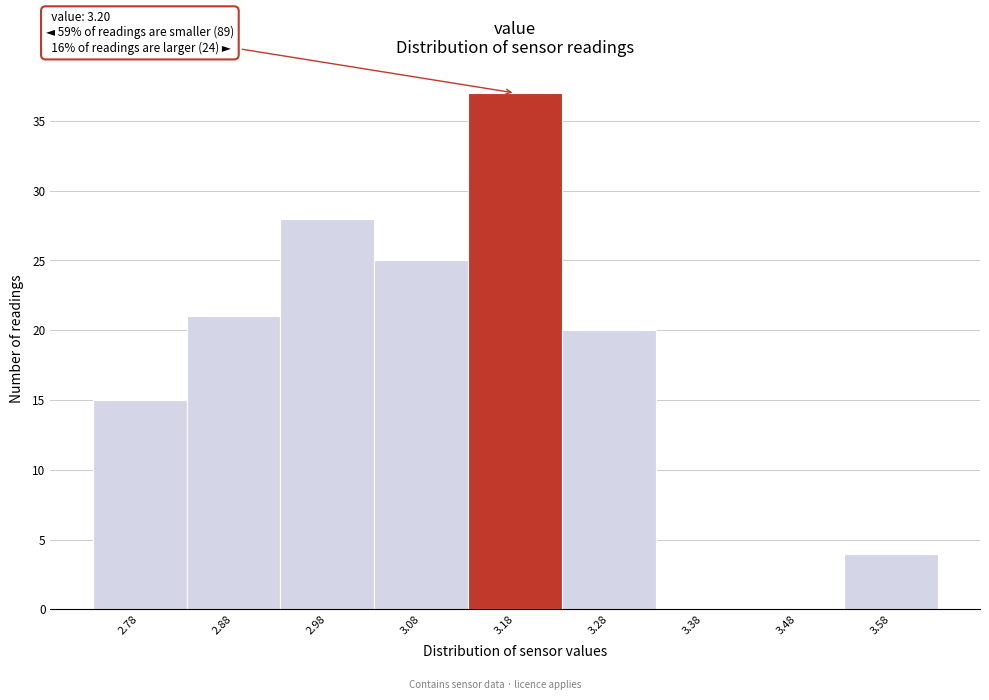

Reading left to right, what are all the values shown in this chart?

2.78=15	2.88=21	2.98=28	3.08=25	3.18=37	3.28=20	3.38=0	3.48=0	3.58=4